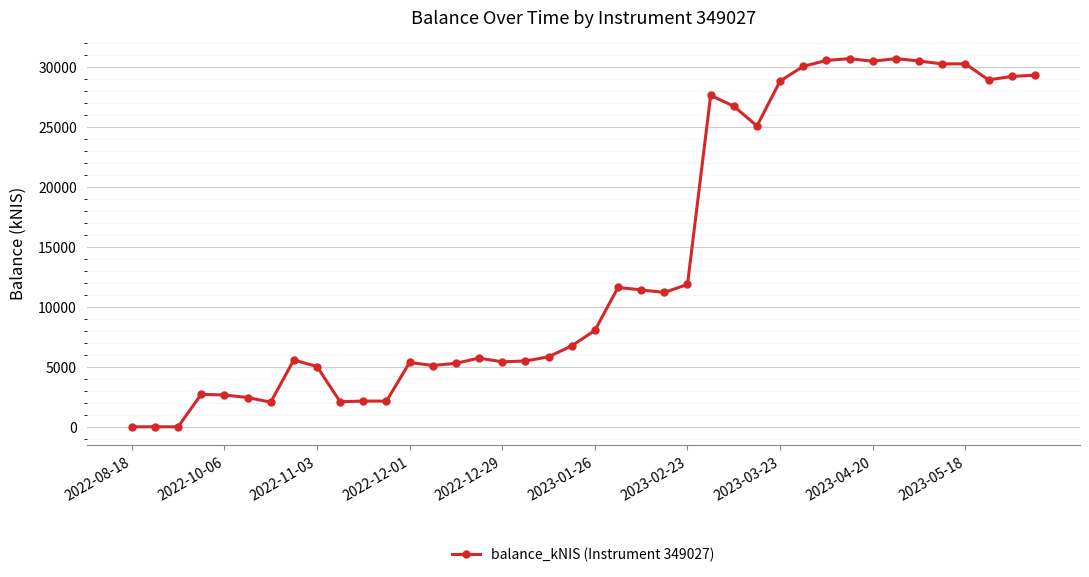

What is the value of the 19th point from the left?

5845.6